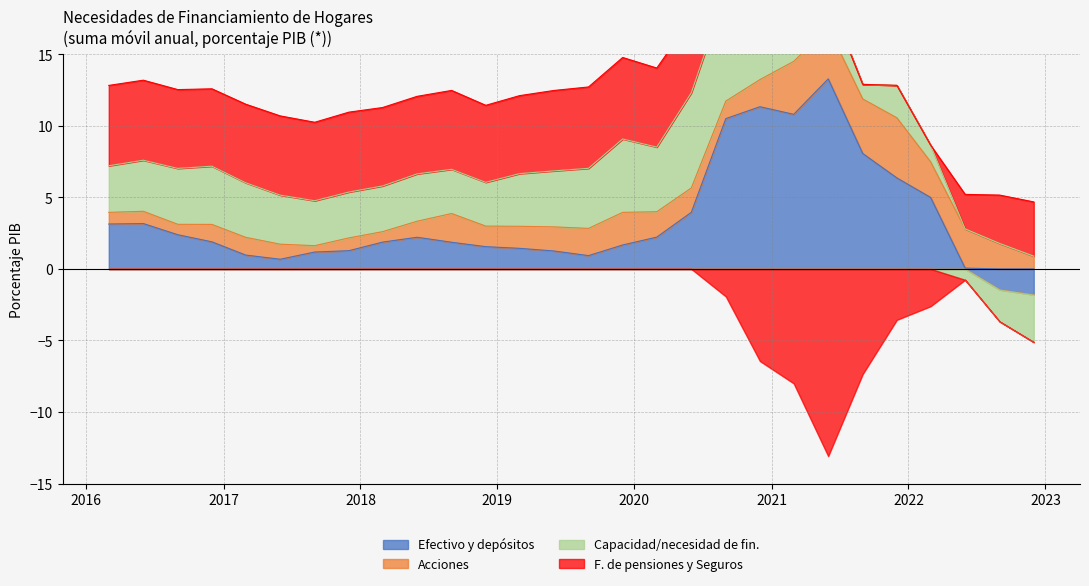

The value of F. de pensiones y Seguros at 2017-12-01 is 1.7. True or false?

False